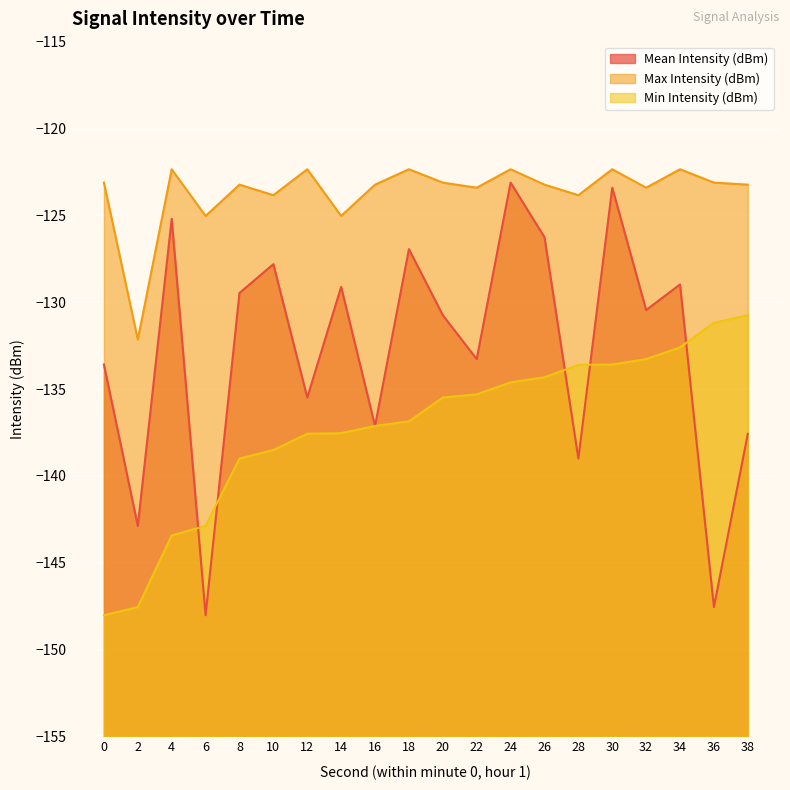

Rank the series at 10 from highest to lowest value.

Max Intensity (dBm), Mean Intensity (dBm), Min Intensity (dBm)